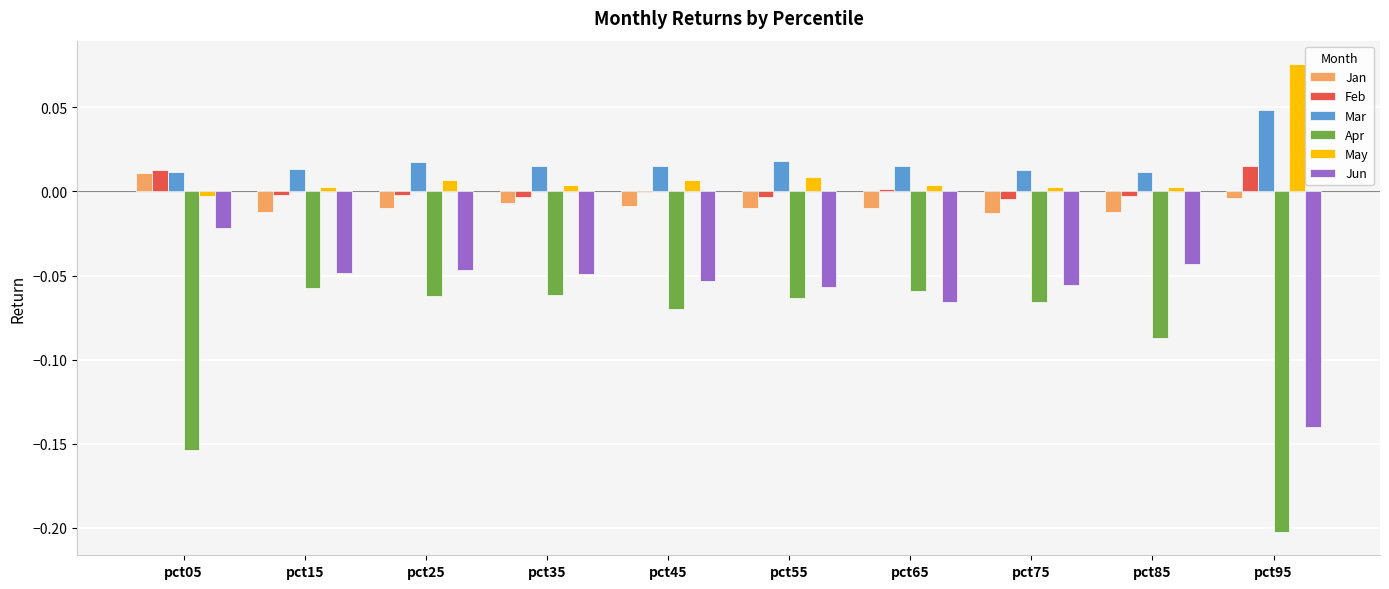

How many groups of bars are there?

10